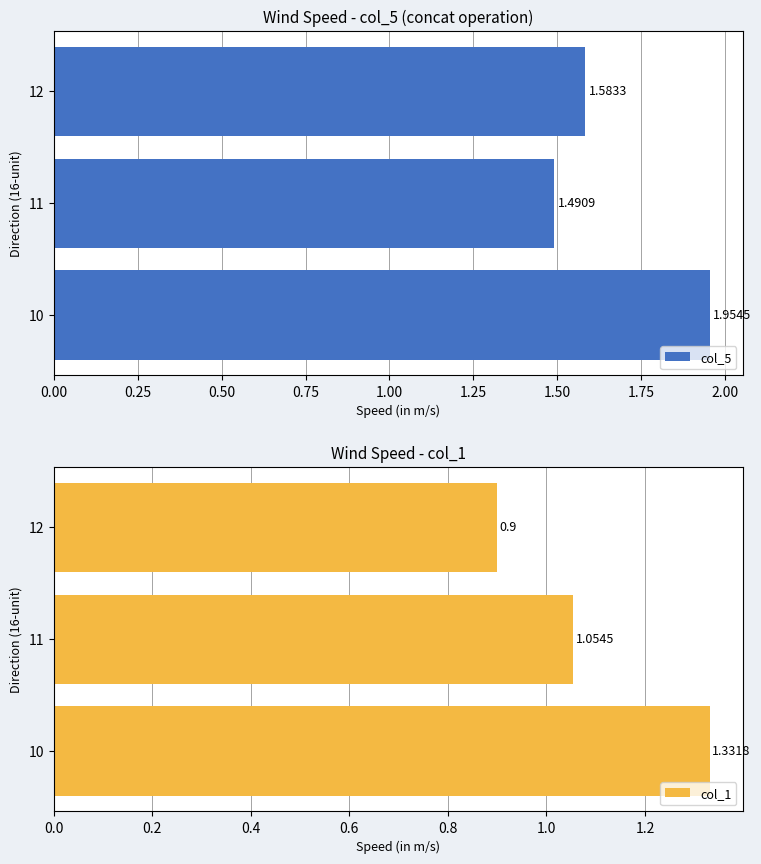

Rank the categories by col_5 value from lowest to highest.

11, 12, 10